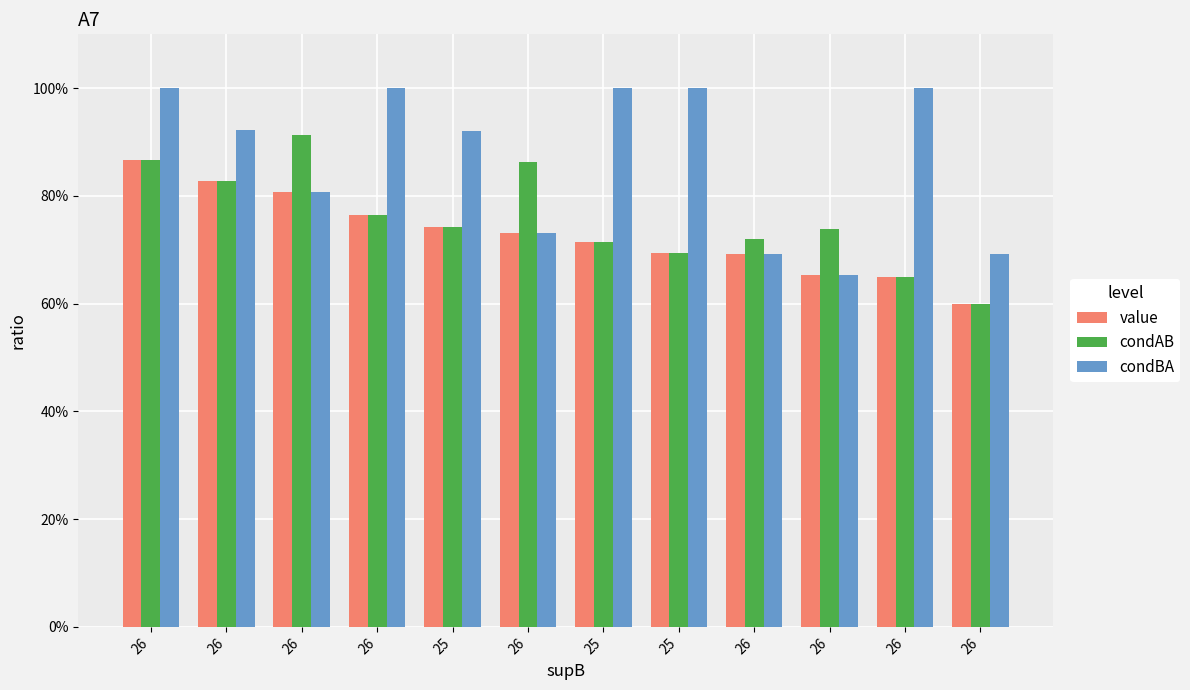

Does the chart contain stacked bars?

No